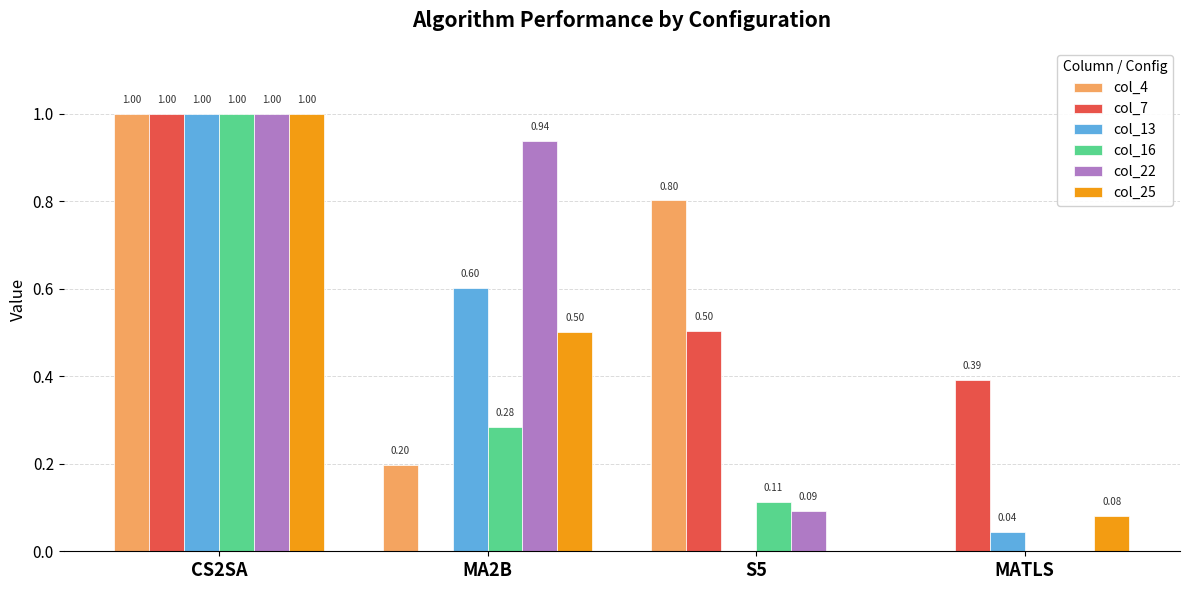

Which series changed the most between CS2SA and MA2B?

col_7